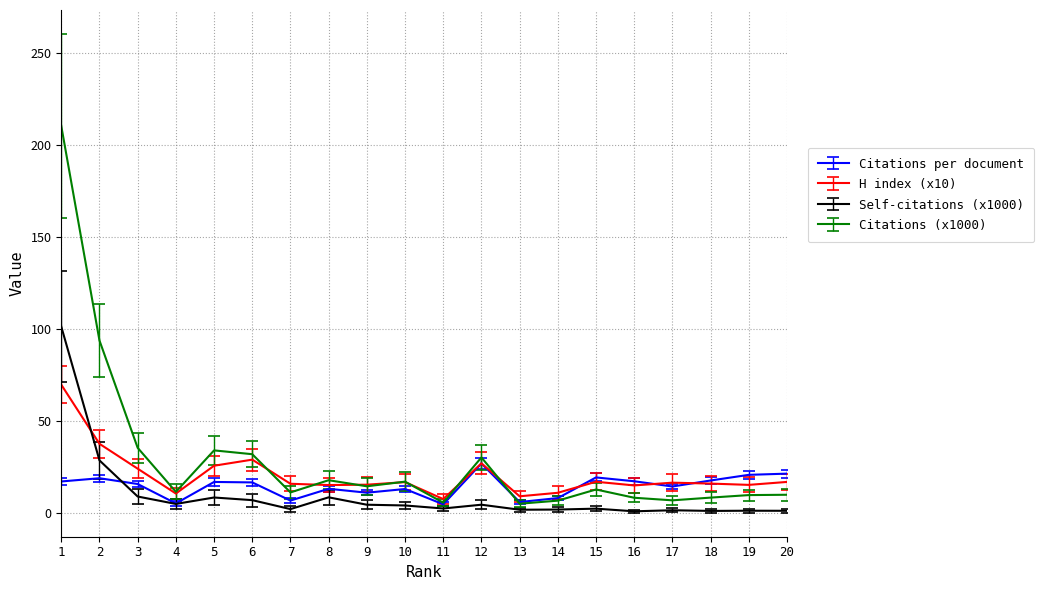

What is the maximum value shown in the chart?

210.4